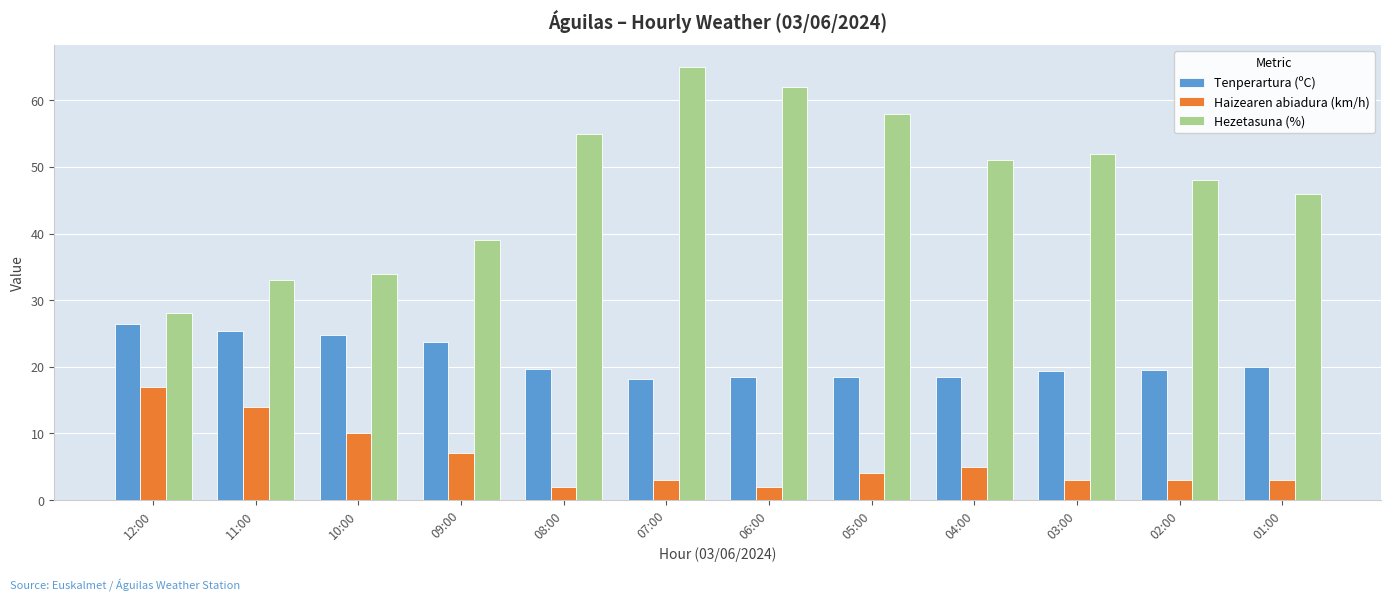

At which label is Hezetasuna (%) closest to 46?

01:00